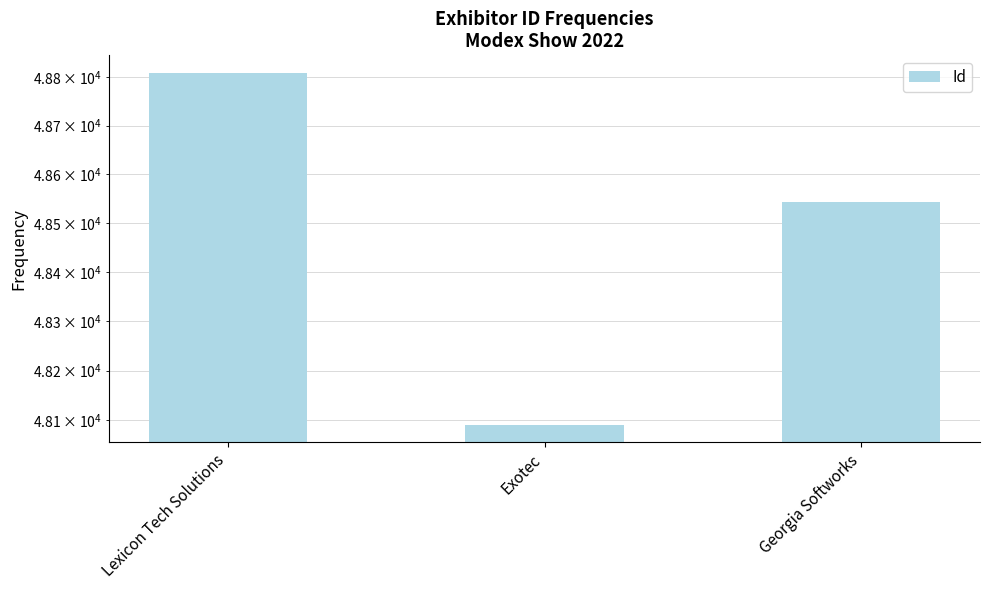

What is the smallest value displayed?

48090